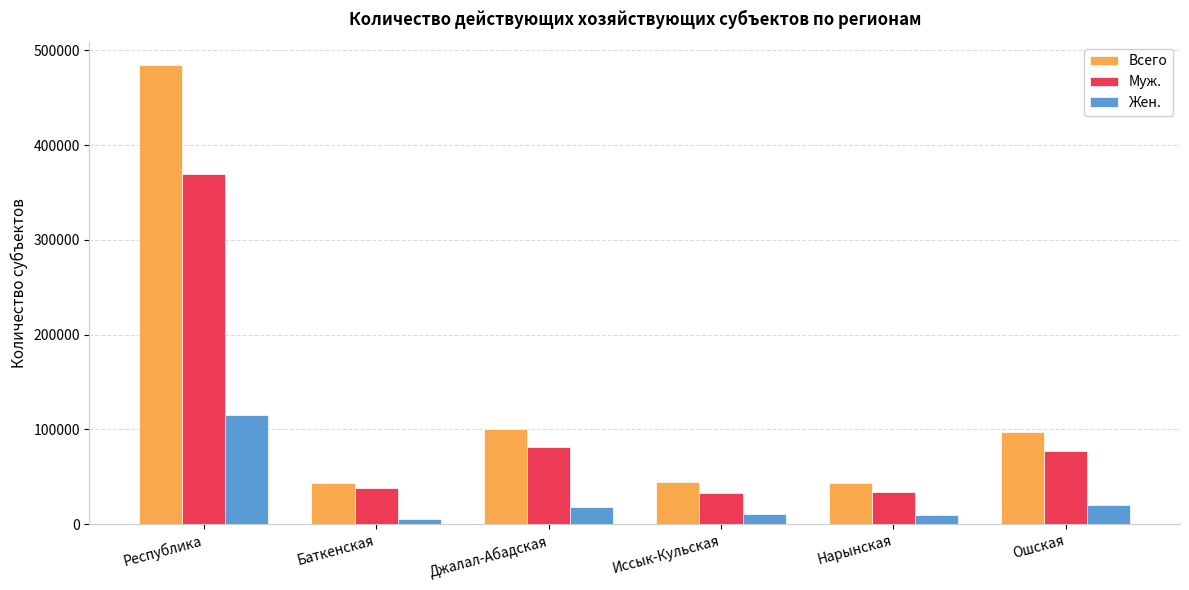

What is the maximum value for Всего?

484846